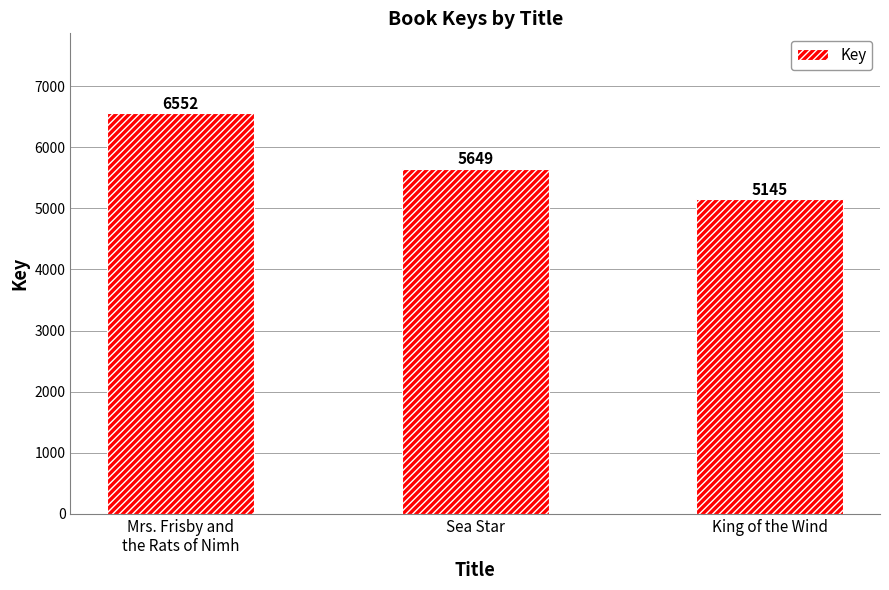

Reading right to left, what are all the values shown in this chart?

5145	5649	6552